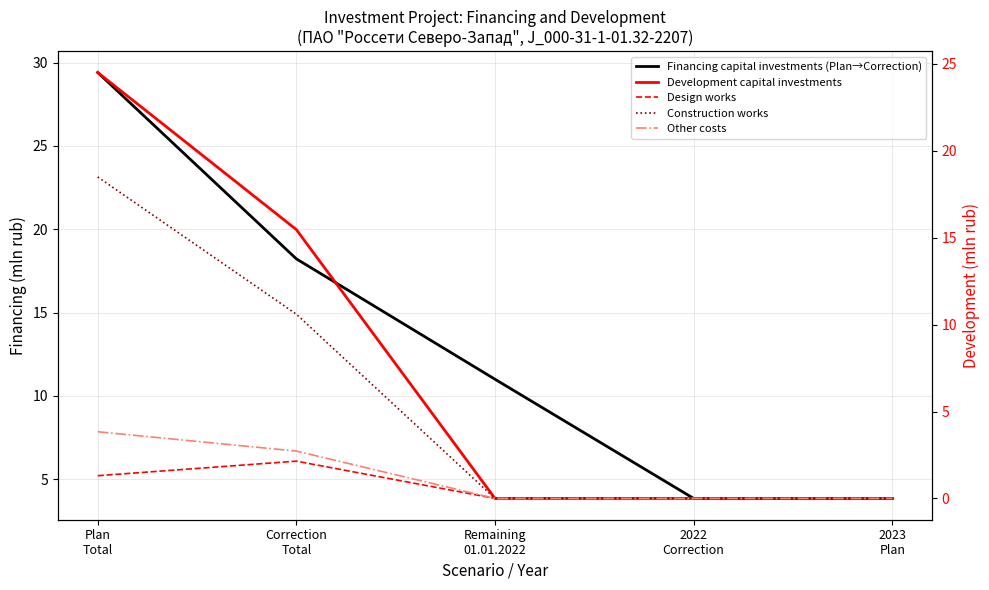

Which series has the widest spread of values?

Financing capital investments (Plan→Correction)